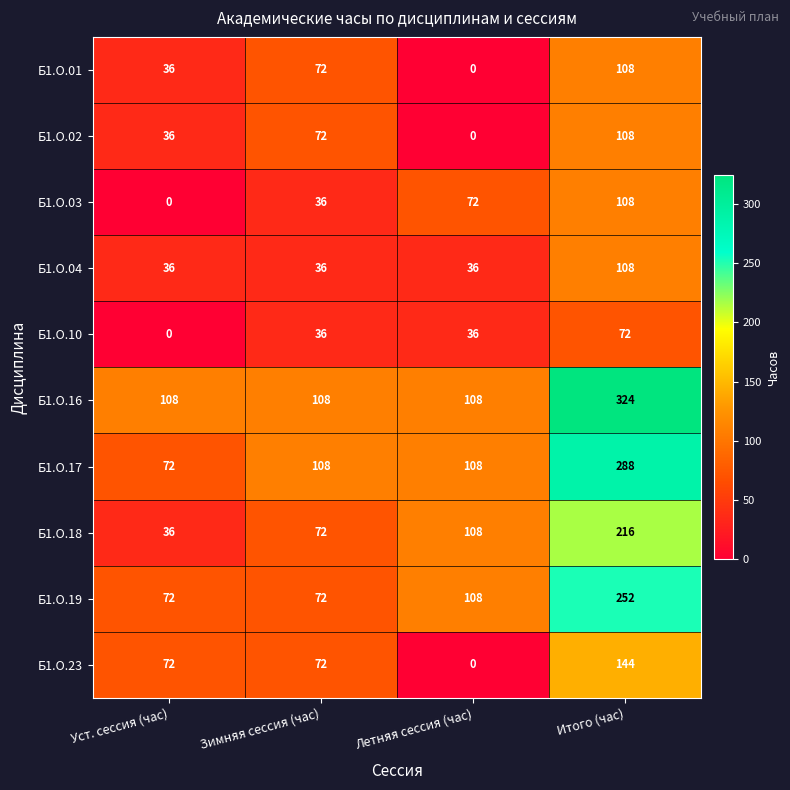

Which series changed the most between Летняя сессия (час) and Итого (час)?

Б1.О.16